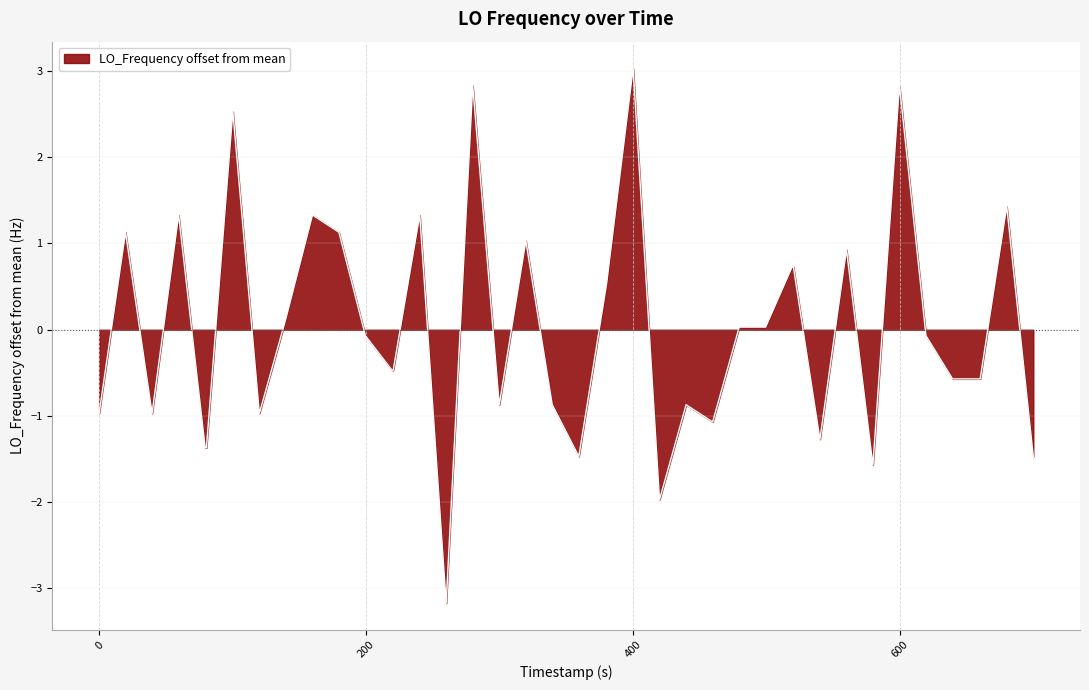

What is the difference between the maximum and minimum values?

6.2